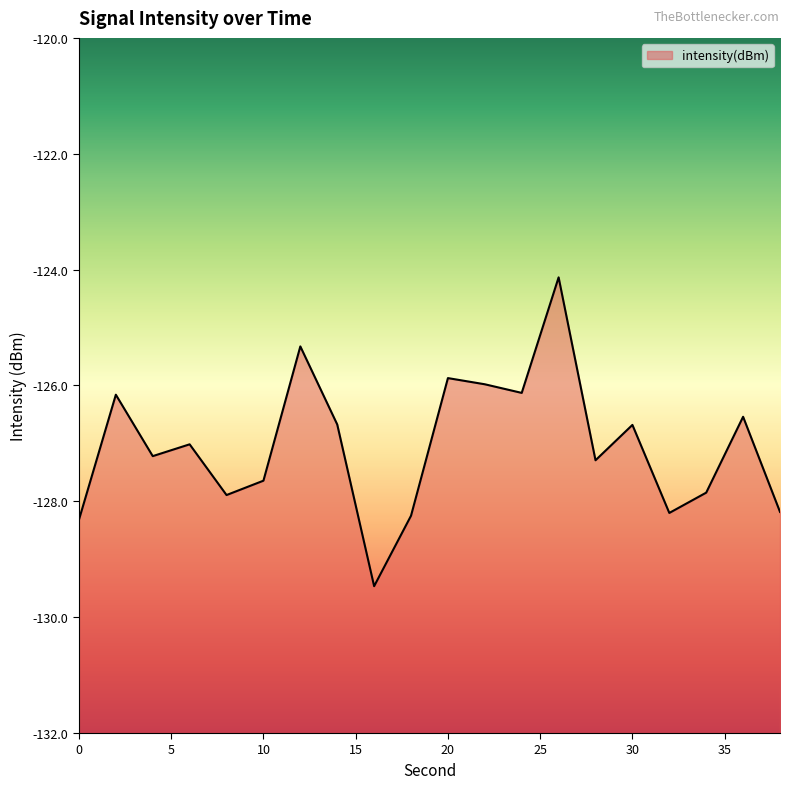

True or false: there are more than 1 points higher than both neighbors.

True